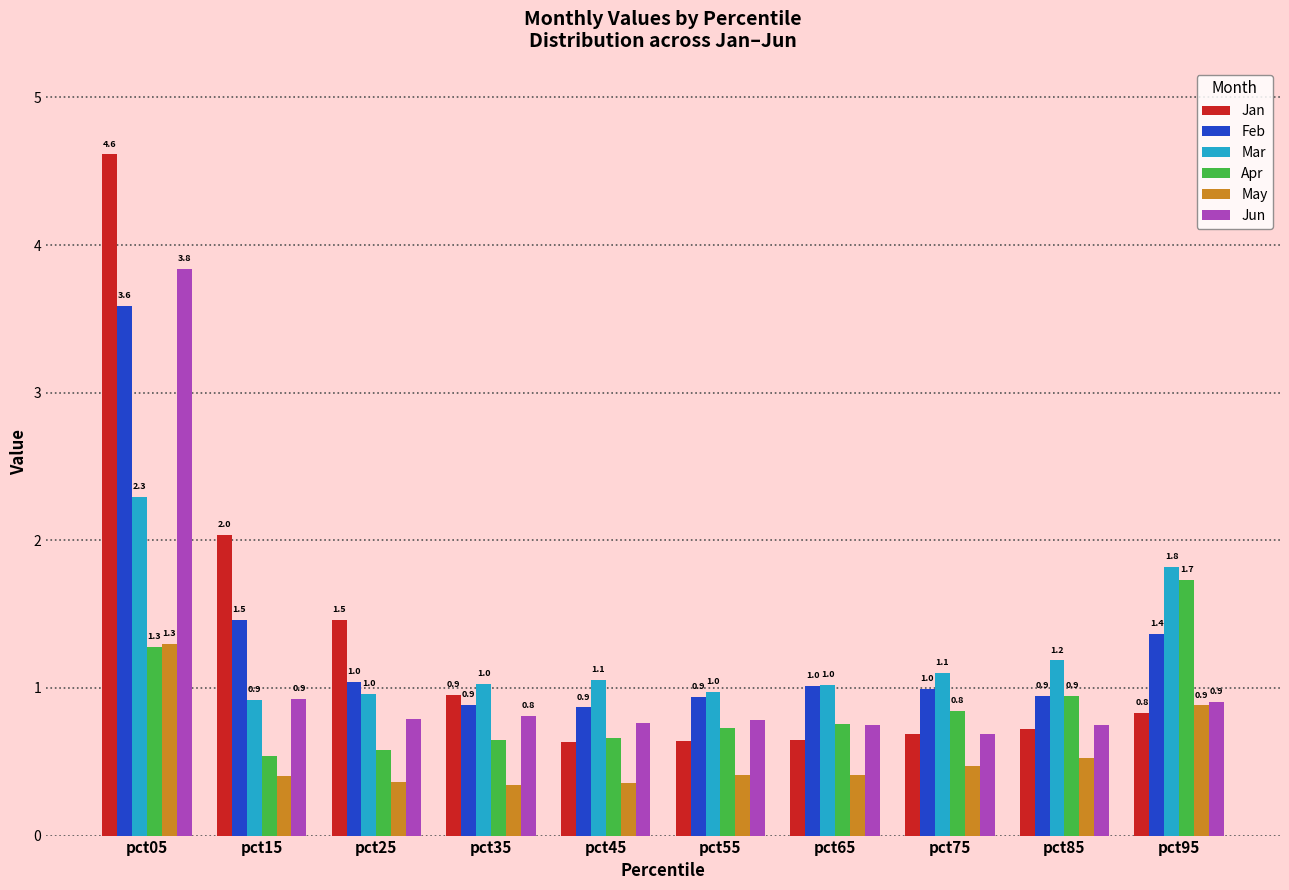

How many bars are there in total?

60